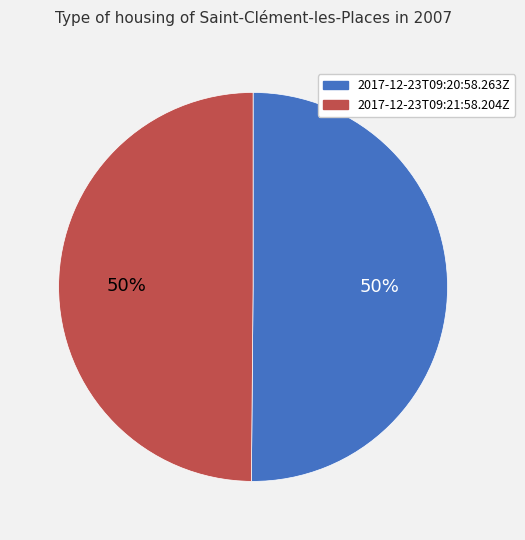

Do 2017-12-23T09:21:58.204Z and 2017-12-23T09:20:58.263Z together represent more than half of the pie?

Yes